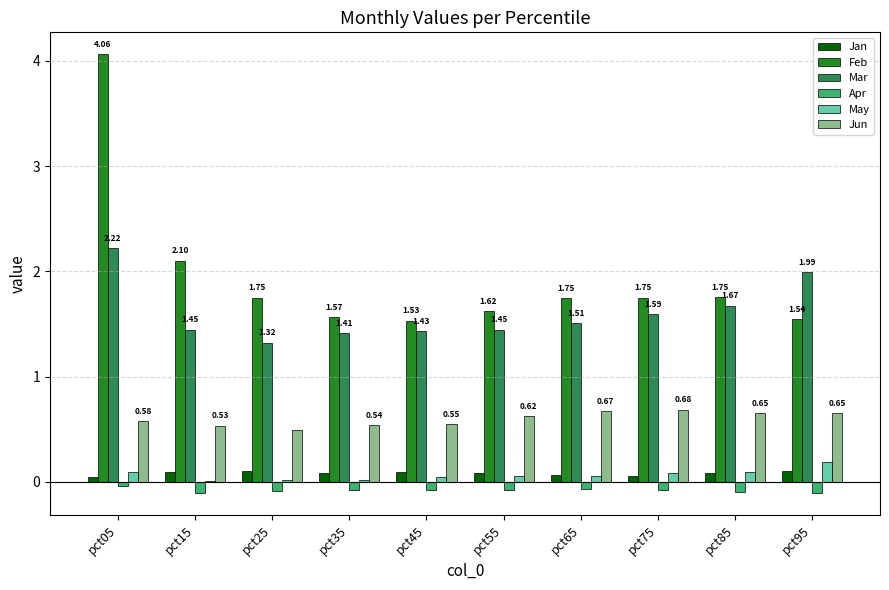

Which series has the widest spread of values?

Feb